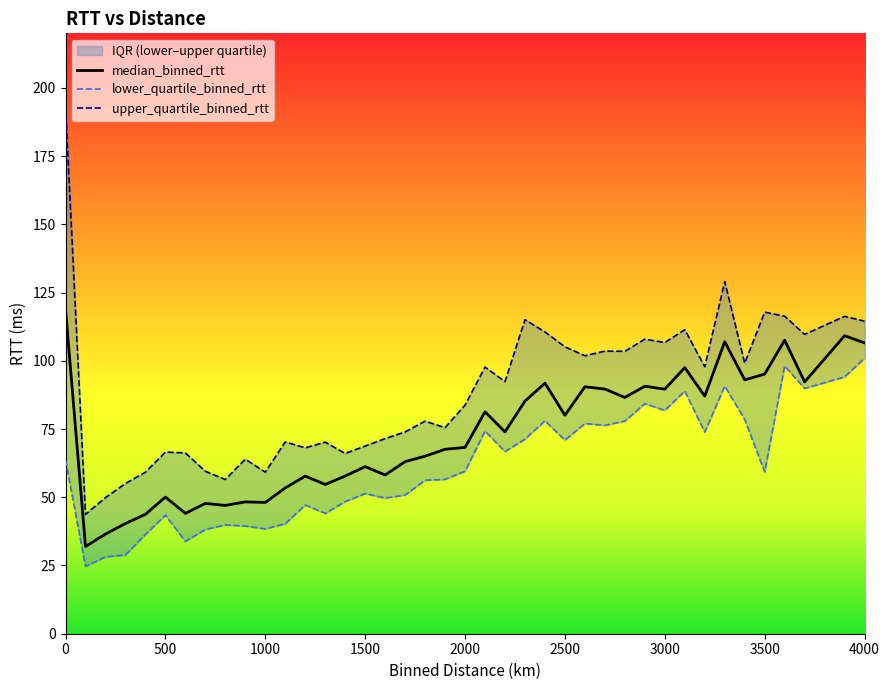

List the series in order of their overall mean, lowest first.

lower_quartile_binned_rtt, median_binned_rtt, upper_quartile_binned_rtt